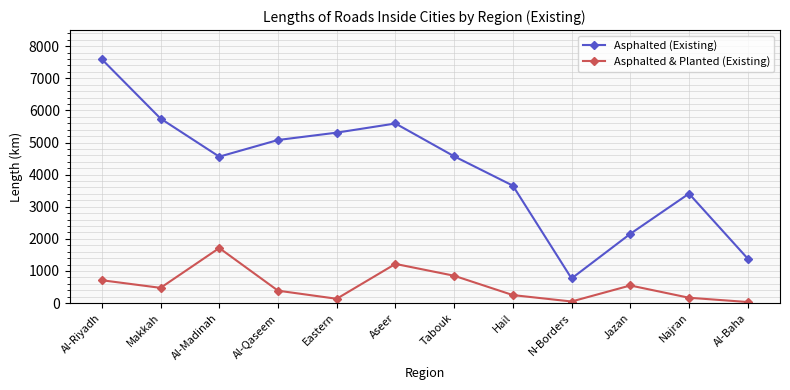

Is this an area chart (filled region under the line)?

No